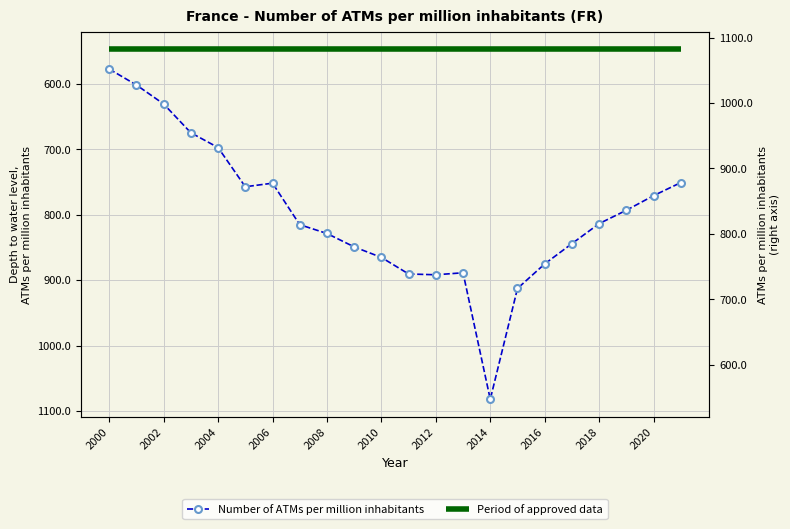

True or false: Period of approved data has a value of 271.6 at 2014.

False